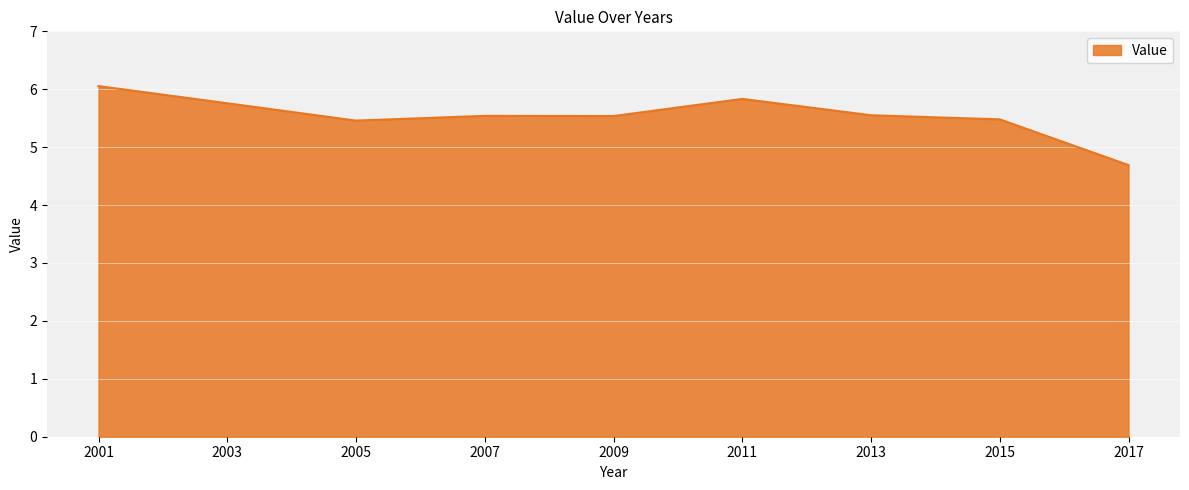

Where does the data first go above 5?

2001